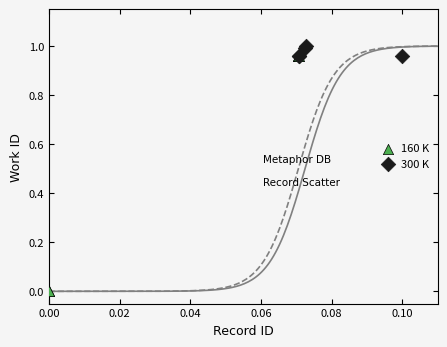

What are all the series names shown in the legend?

160 K, 300 K